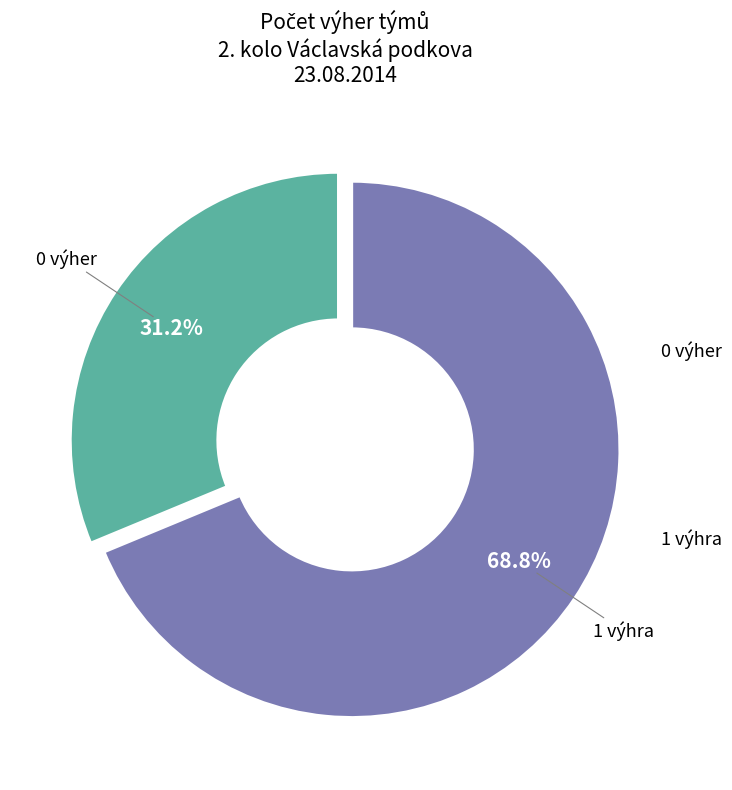

Does any single category account for the majority?

Yes